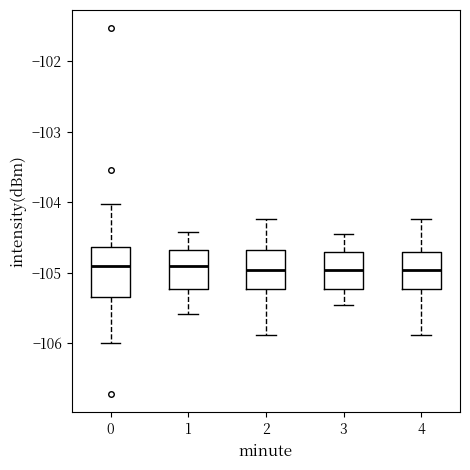

Reading left to right, transcribe this box plot: for each box, give where its median line is, the range the box spans, and where its two whiskers end, as read against the y-axis. The values are not printed on the chart, so give them approximately, as read against the axis.

0: median -104.9, box -105.3 to -104.6, whiskers -106.0 to -104.0
1: median -104.9, box -105.2 to -104.7, whiskers -105.6 to -104.4
2: median -105.0, box -105.2 to -104.7, whiskers -105.9 to -104.2
3: median -105.0, box -105.2 to -104.7, whiskers -105.5 to -104.5
4: median -105.0, box -105.2 to -104.7, whiskers -105.9 to -104.2